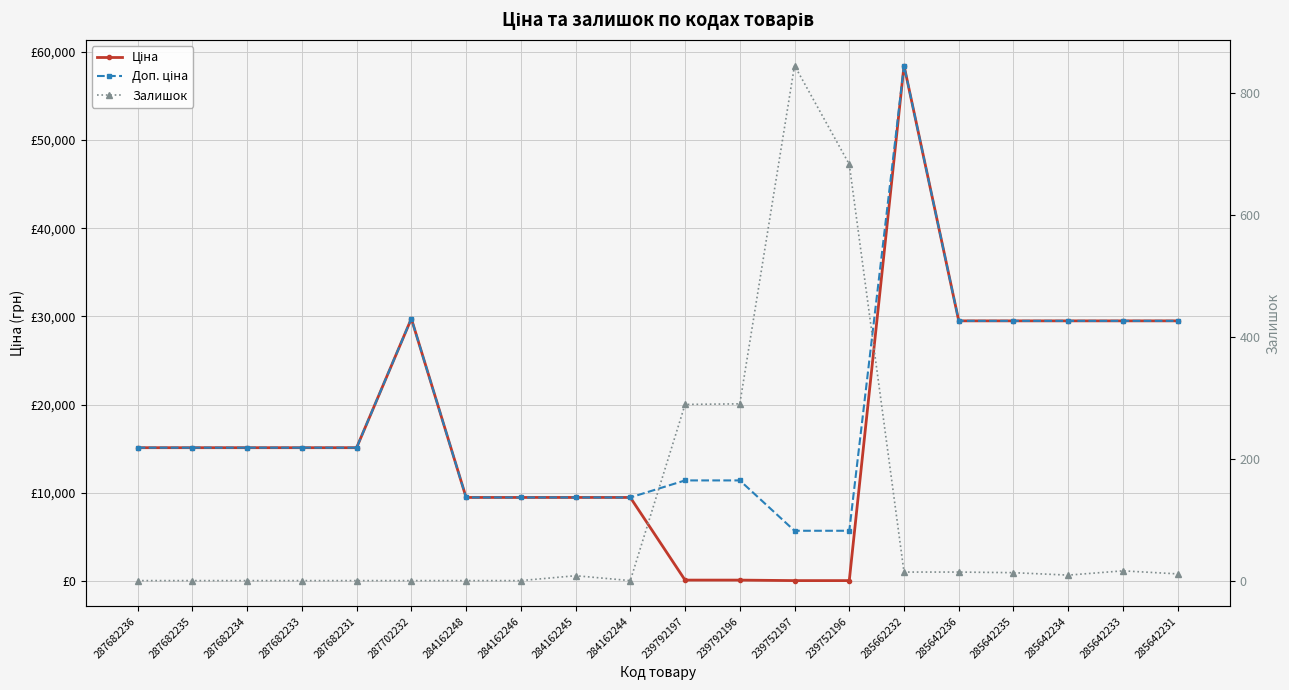

How many data points in Доп. ціна are less than 15120?

8